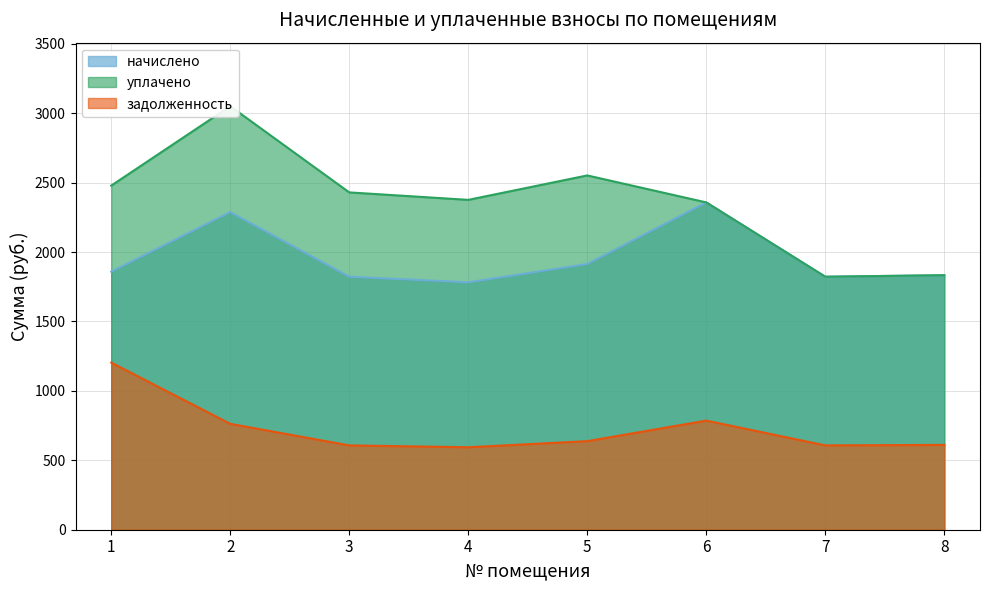

Which series has the widest spread of values?

уплачено